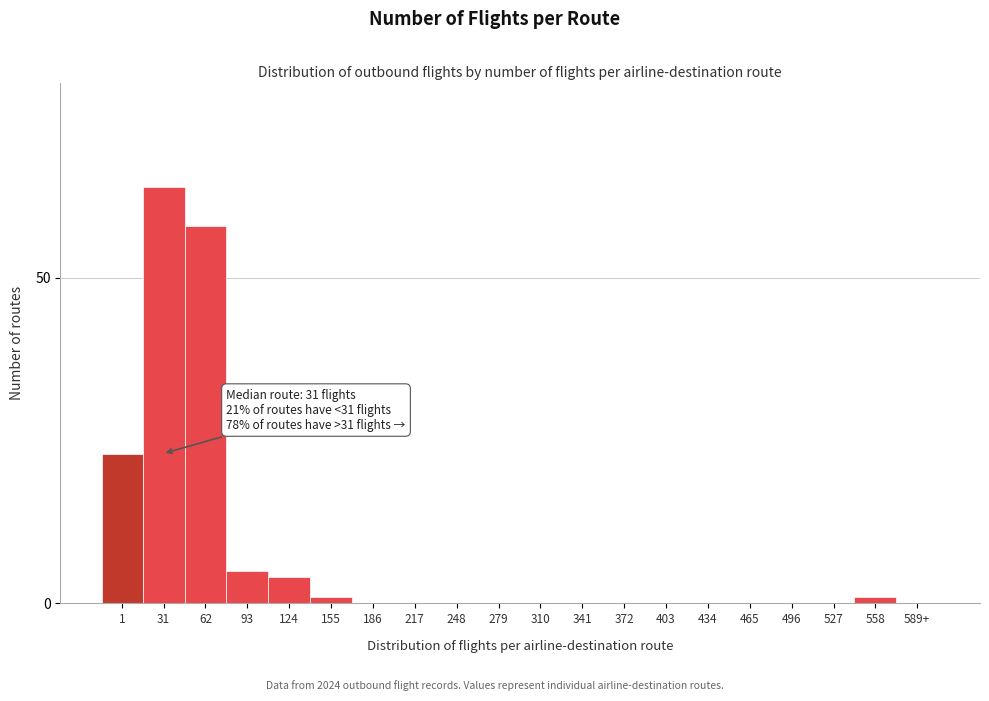

Reading left to right, what are all the values shown in this chart?

1=23	31=64	62=58	93=5	124=4	155=1	186=0	217=0	248=0	279=0	310=0	341=0	372=0	403=0	434=0	465=0	496=0	527=0	558=1	589+=0